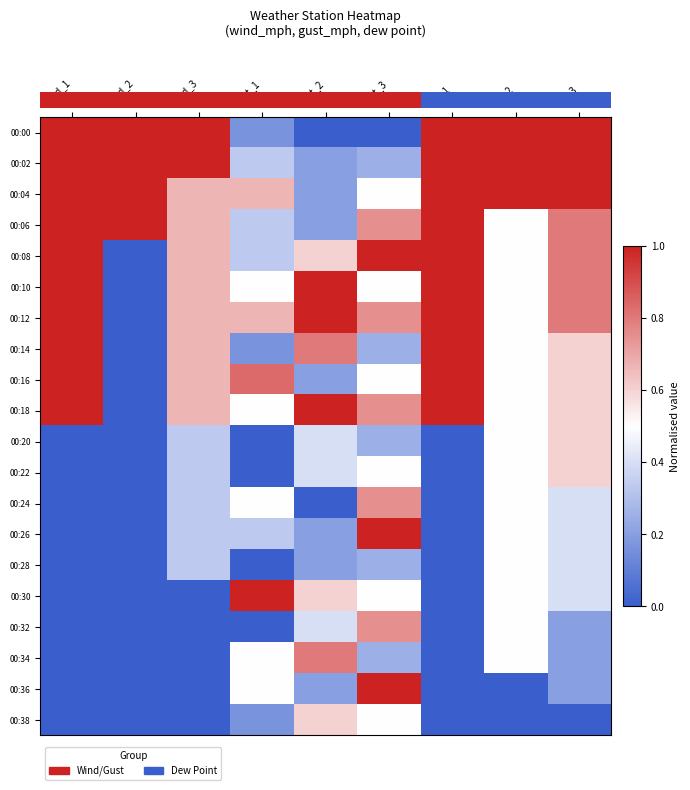

Count the number of categories in the chart.

9